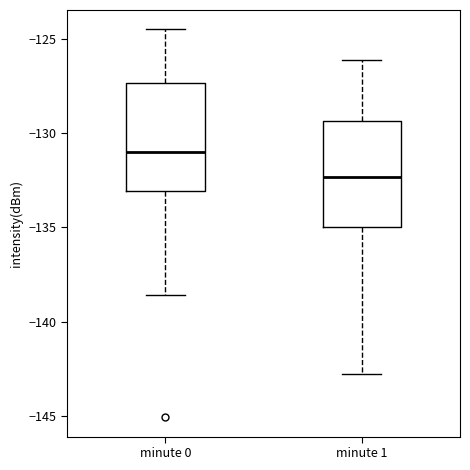

Reading left to right, transcribe this box plot: for each box, give where its median line is, the range the box spans, and where its two whiskers end, as read against the y-axis. The values are not printed on the chart, so give them approximately, as read against the axis.

minute 0: median -131.0, box -133.0 to -127.5, whiskers -138.5 to -124.5
minute 1: median -132.5, box -135.0 to -129.5, whiskers -143.0 to -126.0